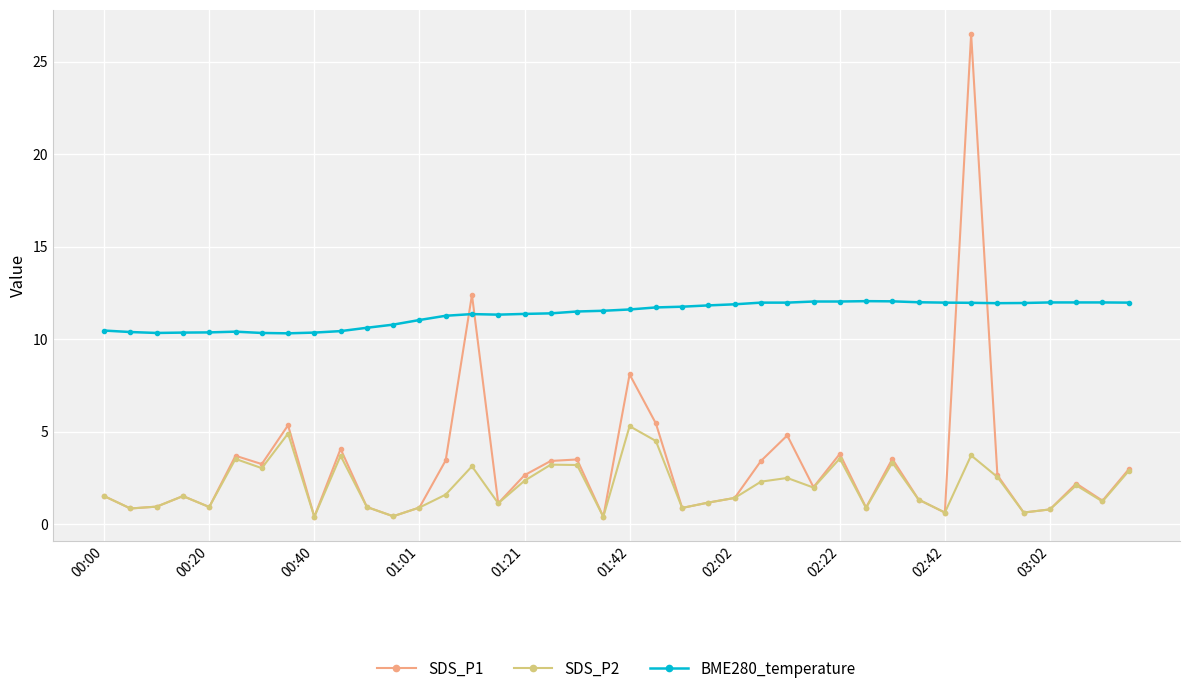

True or false: BME280_temperature and SDS_P2 cross at least once.

False